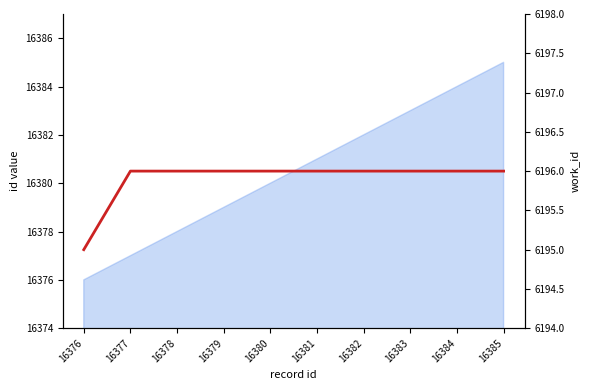

Does the chart have visible grid lines?

No